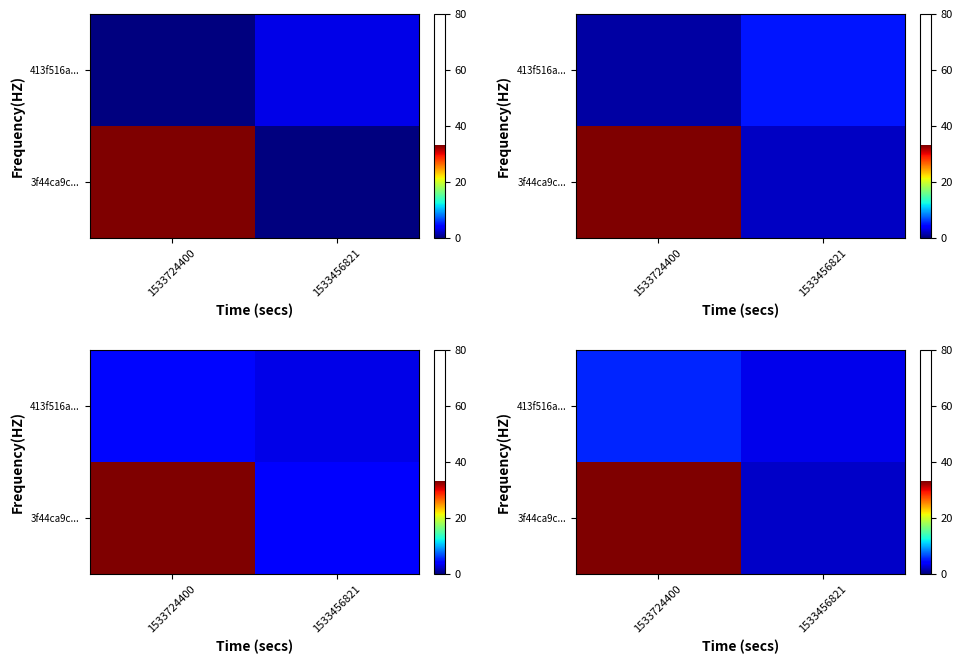

True or false: row_0 has a value of 2.2 at 1533456821.

True